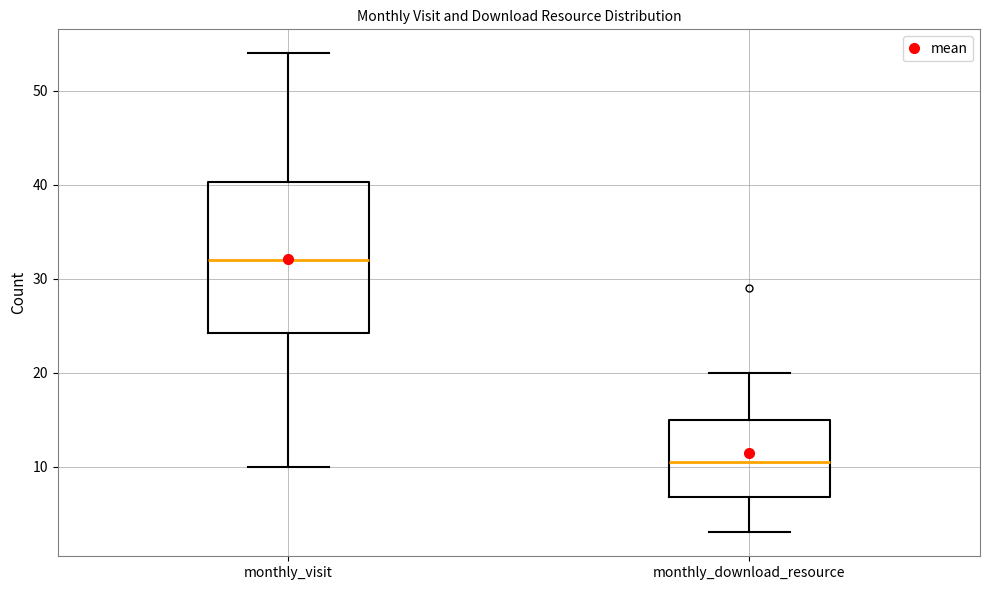

Reading left to right, transcribe this box plot: for each box, give where its median line is, the range the box spans, and where its two whiskers end, as read against the y-axis. The values are not printed on the chart, so give them approximately, as read against the axis.

monthly_visit: median 32, box 24 to 40, whiskers 10 to 54
monthly_download_resource: median 11, box 7 to 15, whiskers 3 to 20